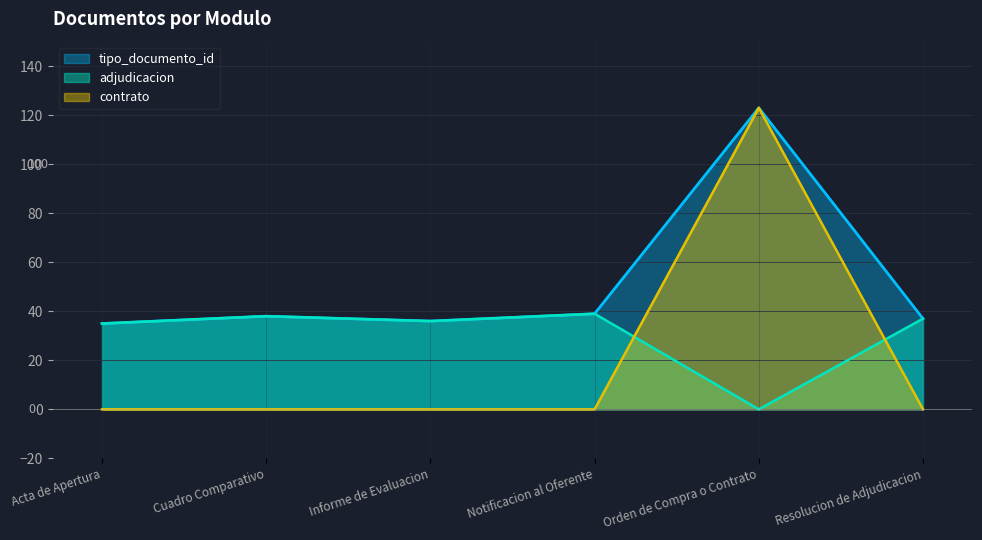

Is it true that adjudicacion equals 55 at Acta de Apertura?

False